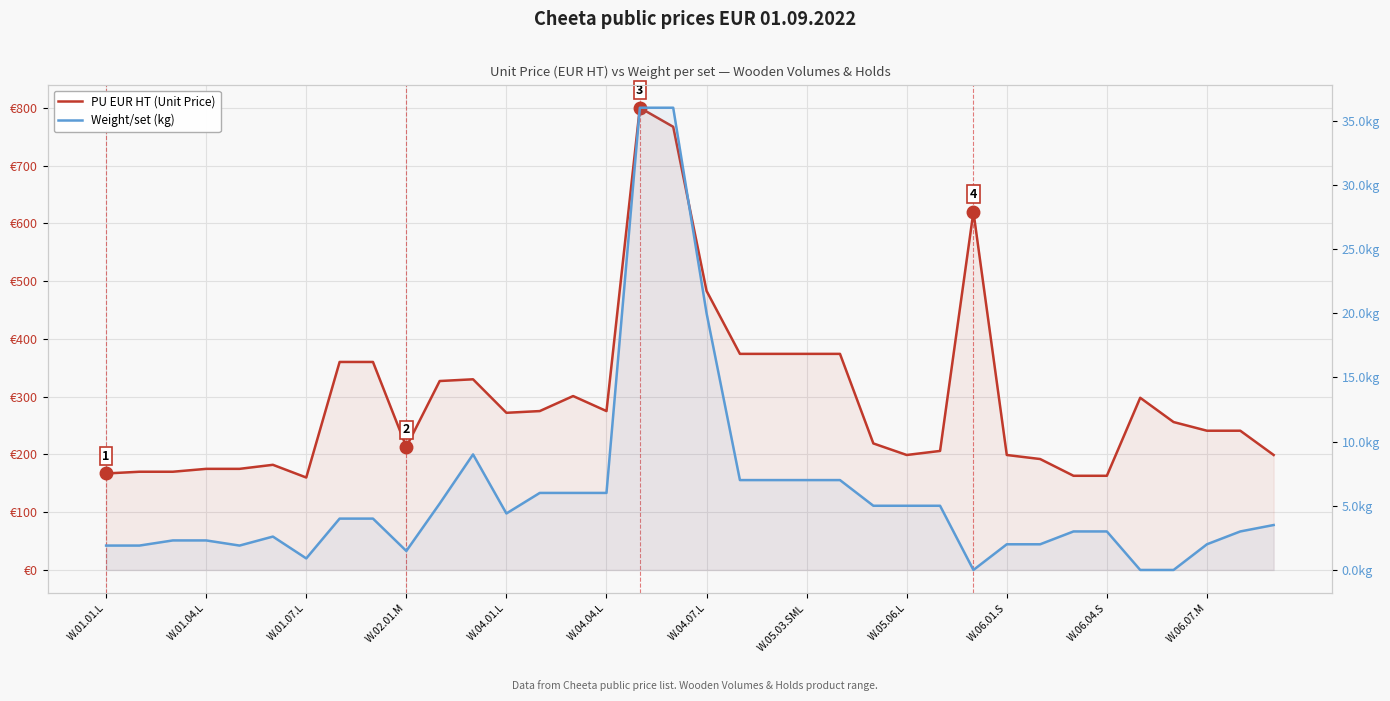

In PU EUR HT (Unit Price), how many points are higher than both neighbors (excluding endpoints)?

6